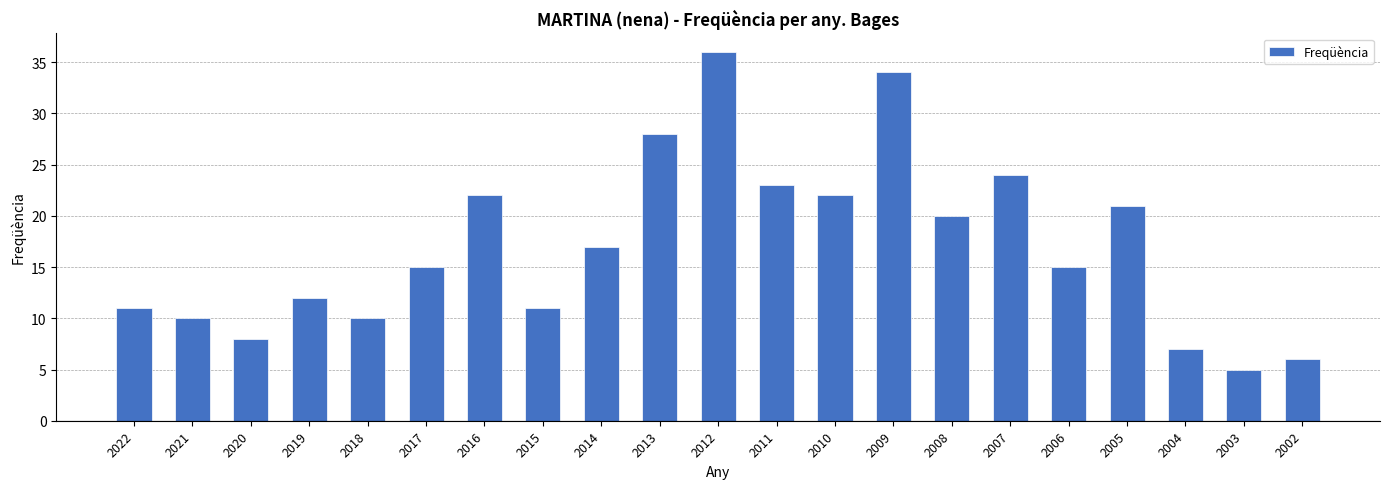

What is the sum of all values?

357